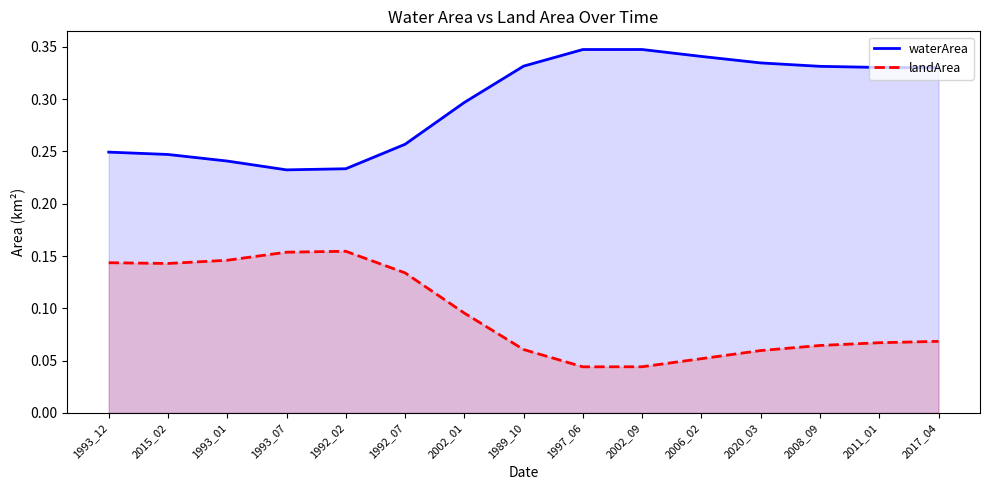

At which label is waterArea closest to 0?

1993_07